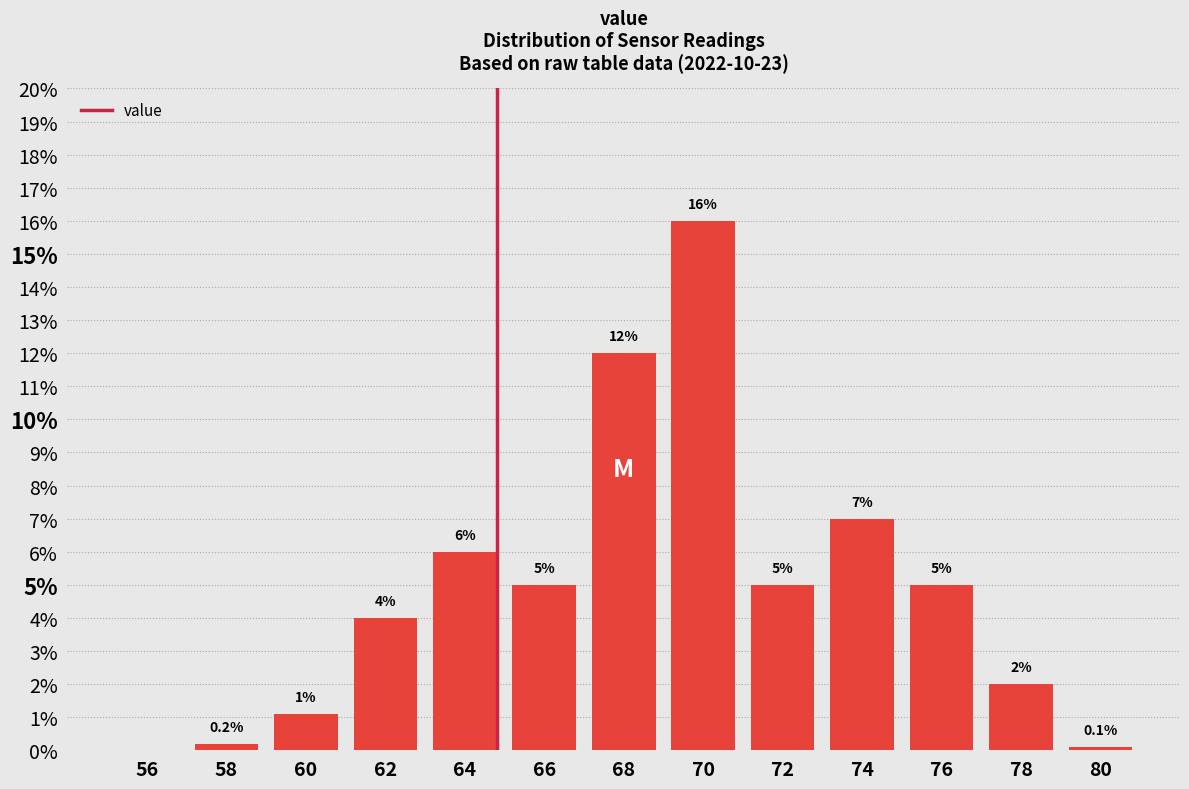

Reading right to left, list all the values displayed in this chart.

80=0.1	78=2.0	76=5.0	74=7.0	72=5.0	70=16.0	68=12.0	66=5.0	64=6.0	62=4.0	60=1.1	58=0.2	56=0.0